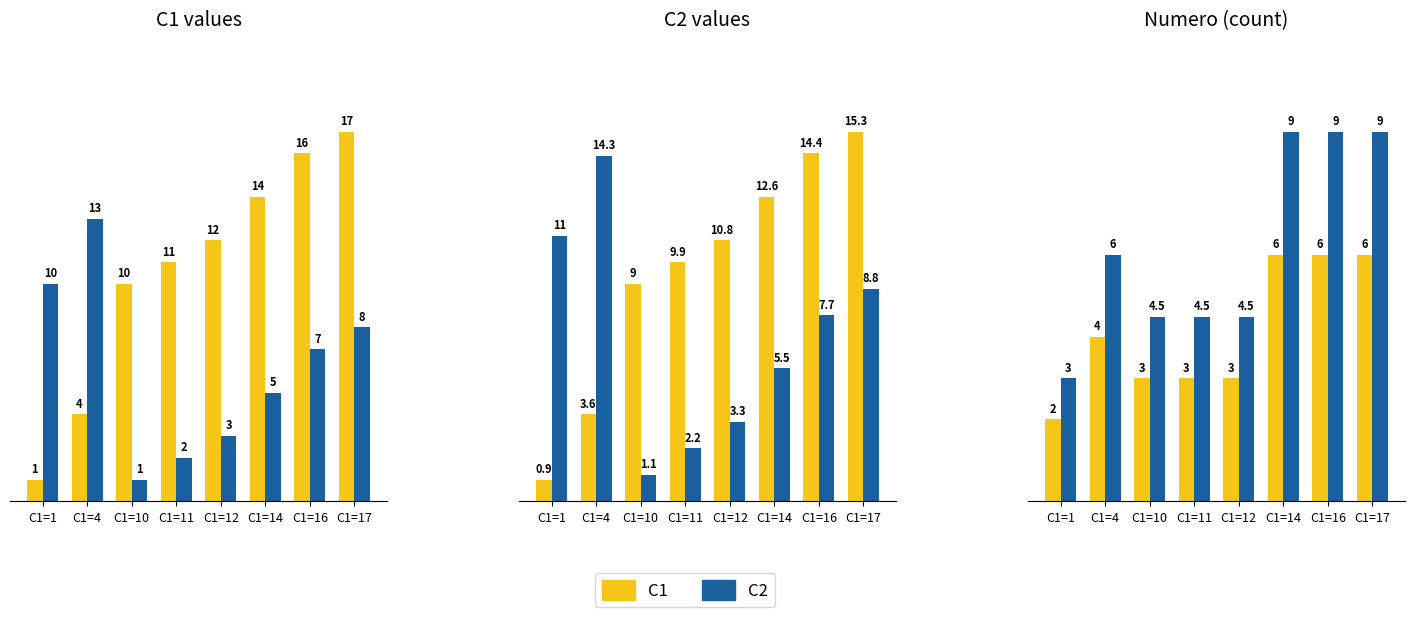

Read the C1 value at C1=16.

6.0